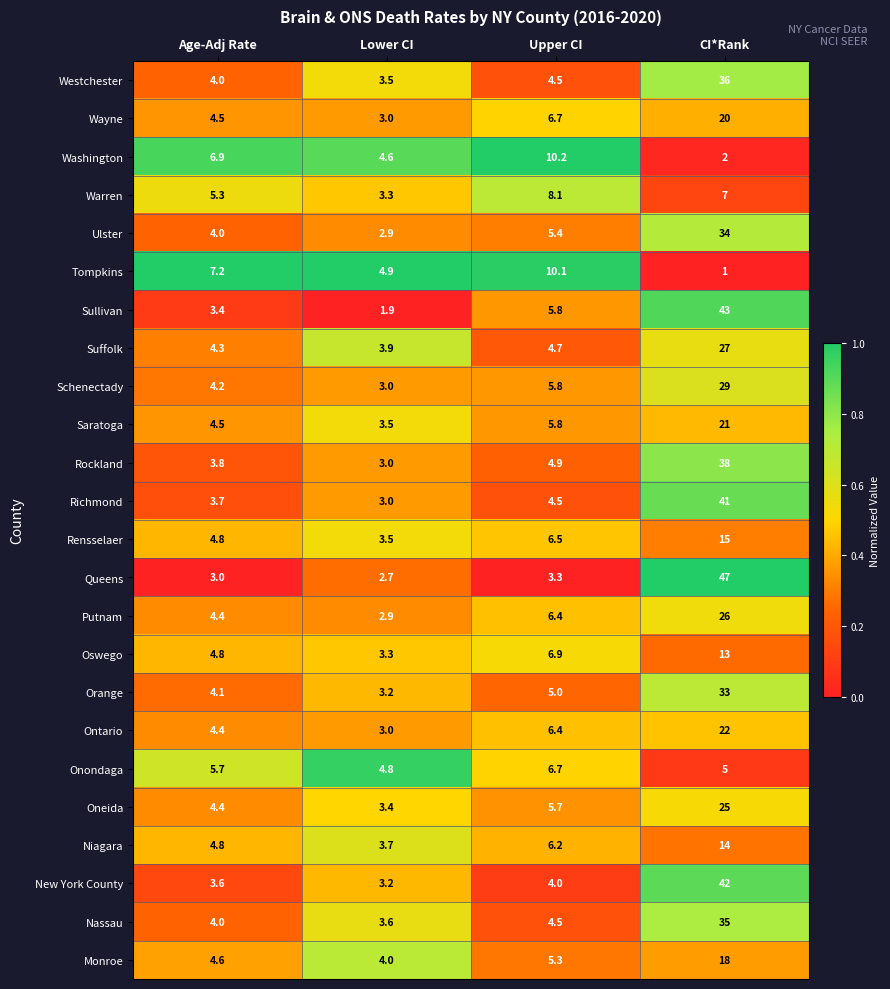

The value of Westchester at Age-Adj Rate is 5.3. True or false?

False